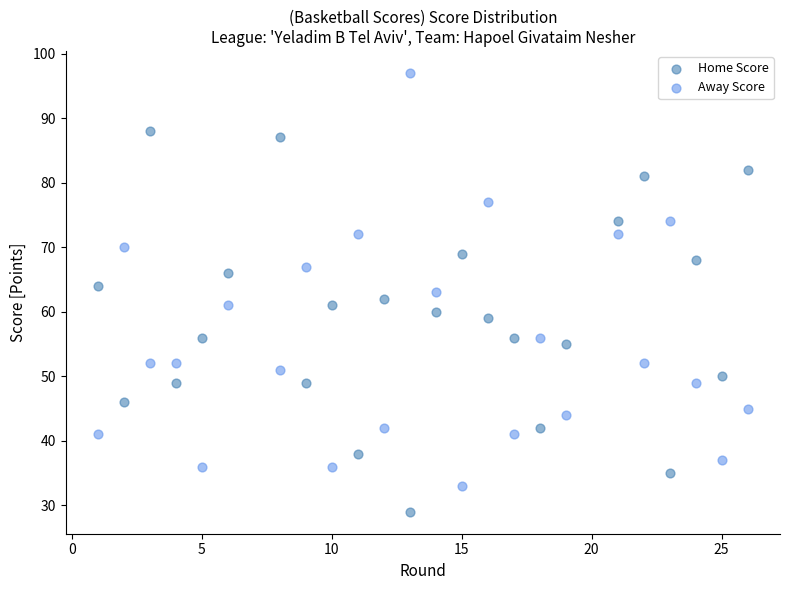

What are all the series names shown in the legend?

Home Score, Away Score